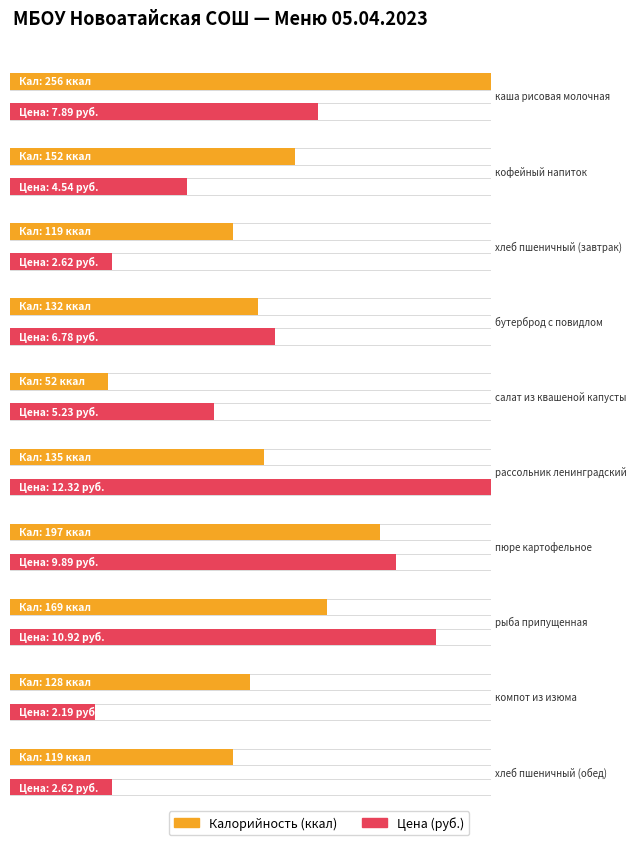

Which has a higher value, каша рисовая молочная or компот из изюма?

каша рисовая молочная